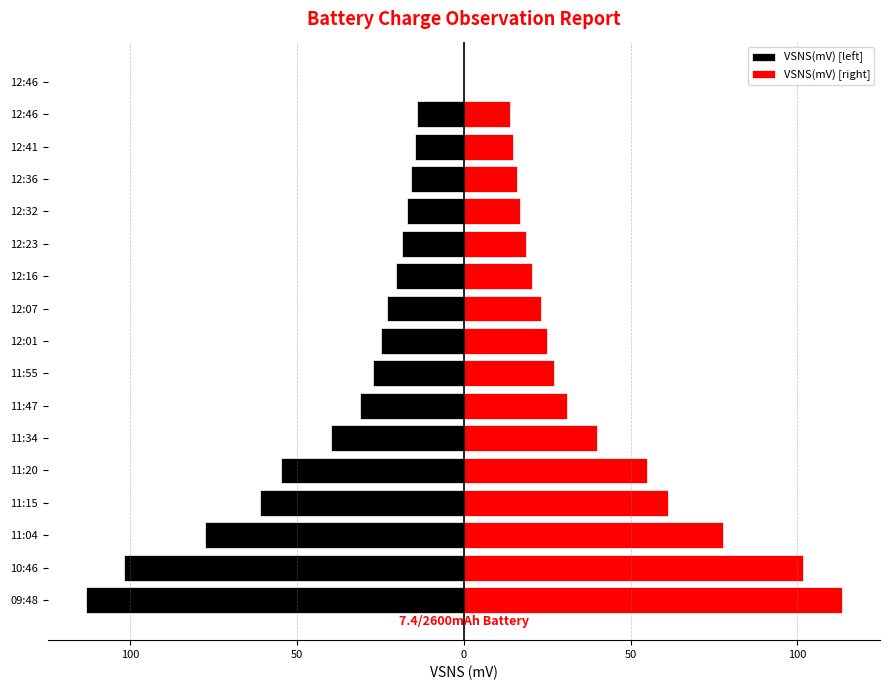

How many data points in VSNS(mV) [right] are above 24?

9